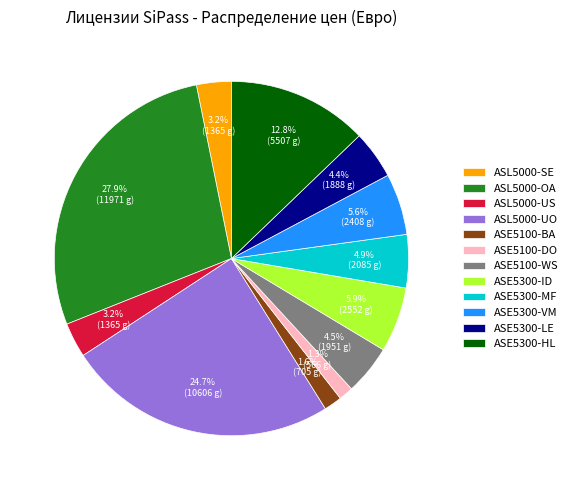

Does ASE5300-VM represent more than half of the total?

No